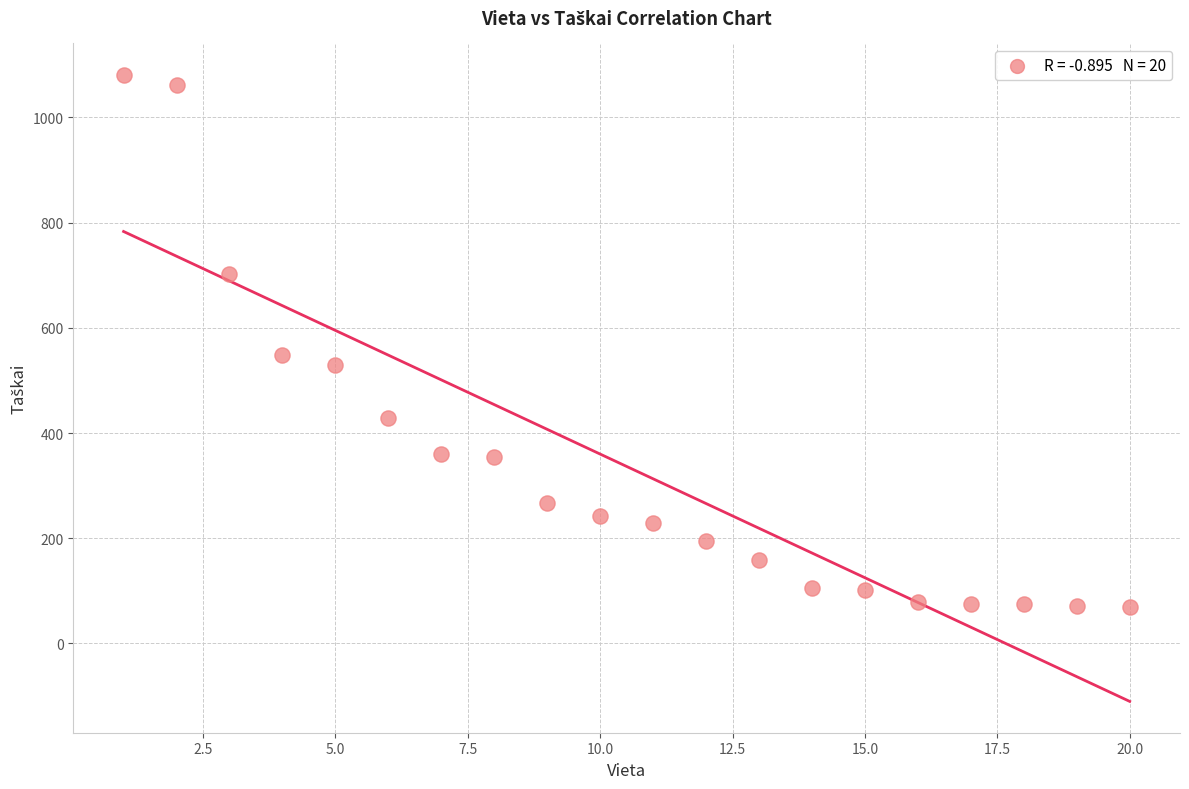

What Y value in the scatter plot is closest to 574?

548.5